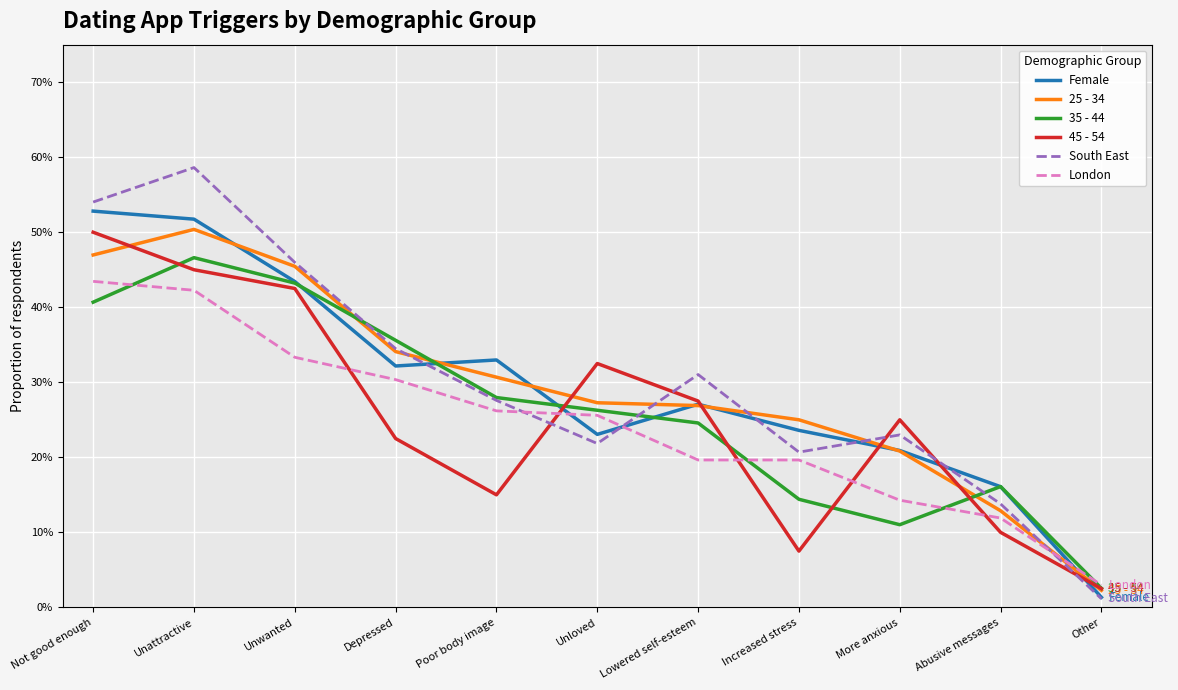

Between Increased stress and More anxious, which series saw the biggest shift?

45 - 54